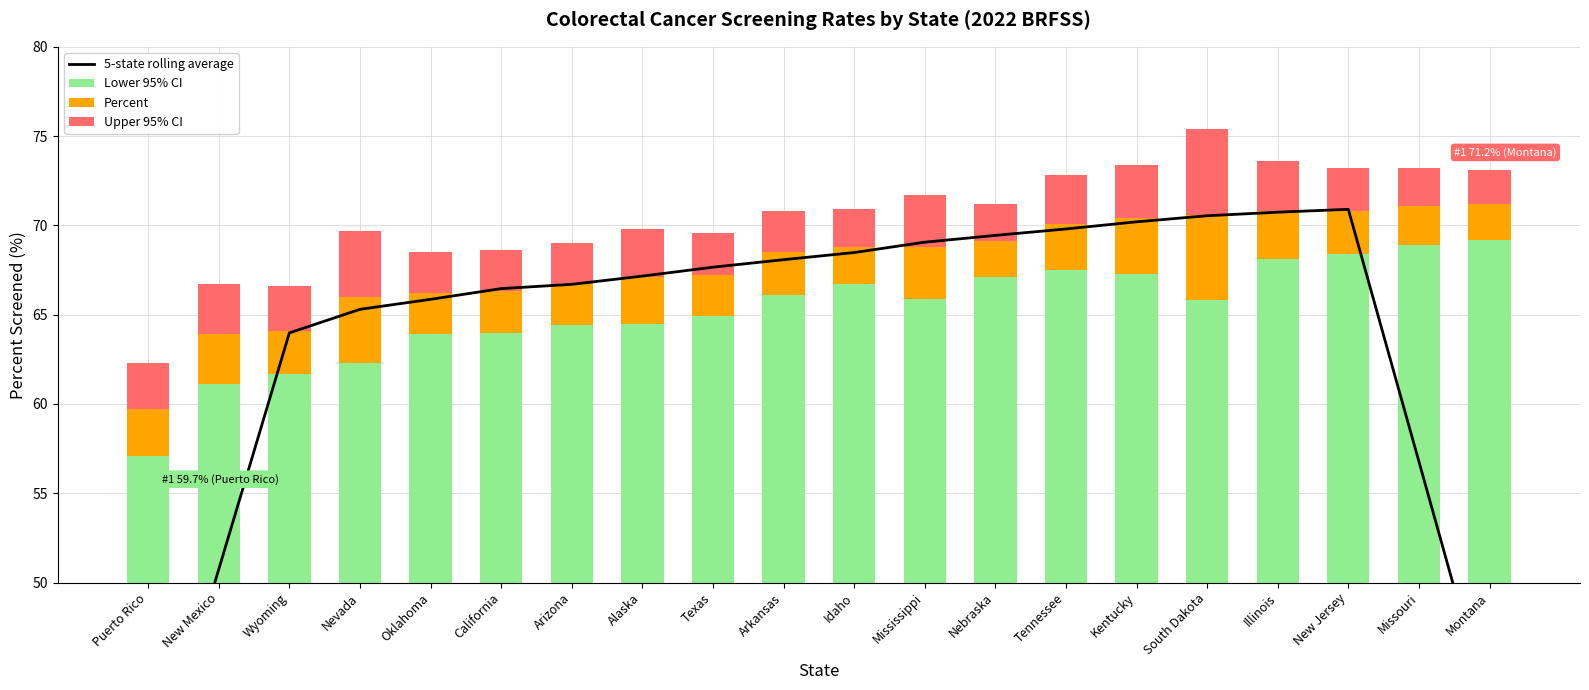

What is the label of the 8th bar from the right?

Nebraska